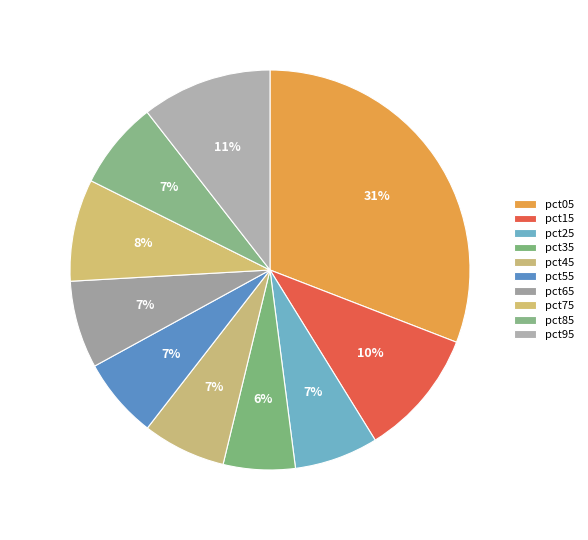

The pct35 slice represents 6% of the pie. True or false?

True